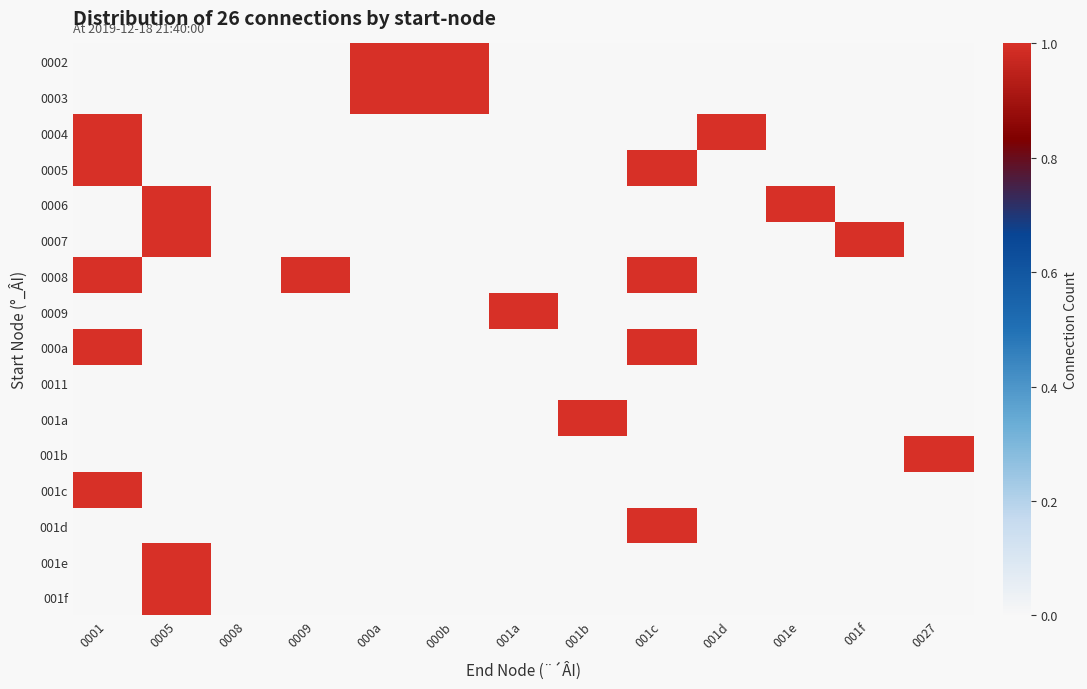

Count the number of categories in the chart.

13